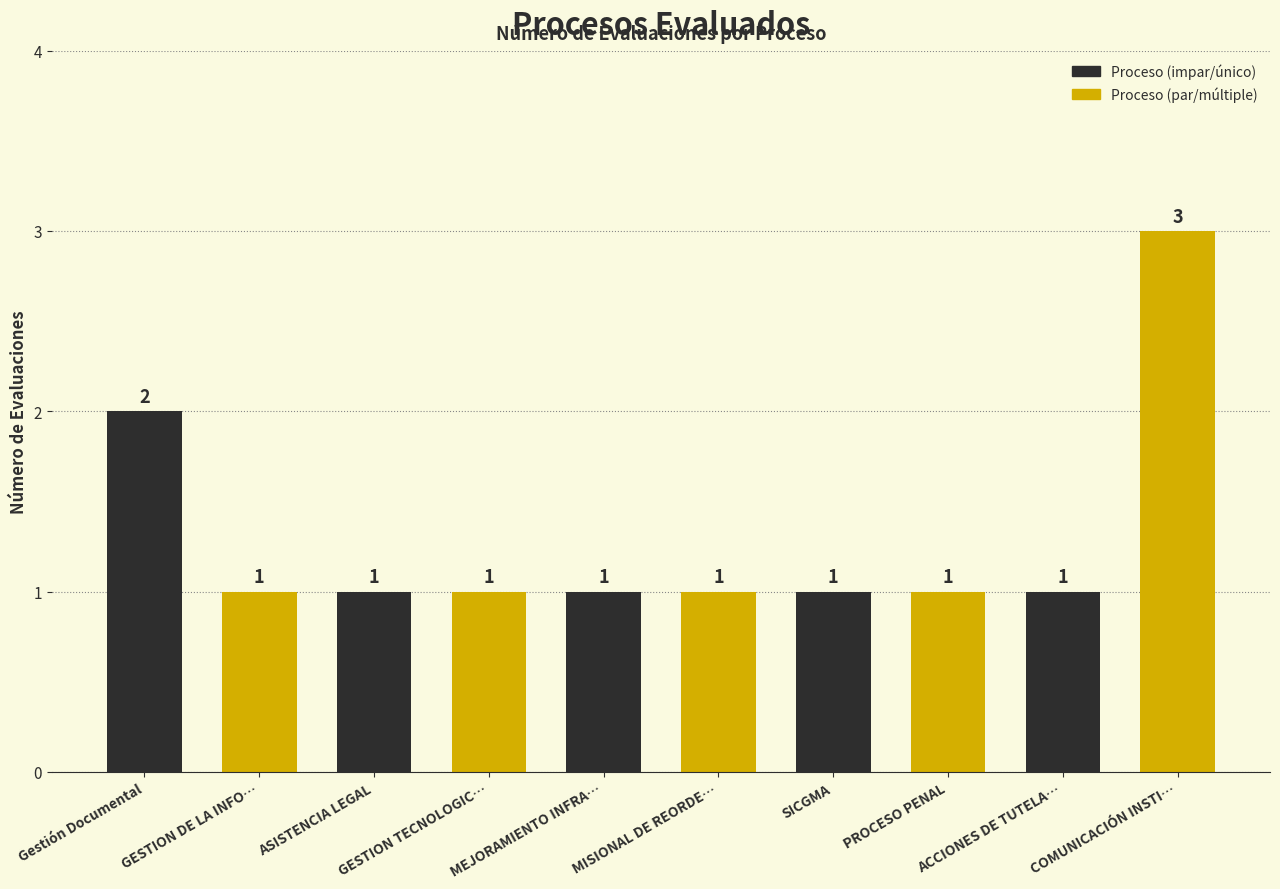

What is the sum of all values?

13